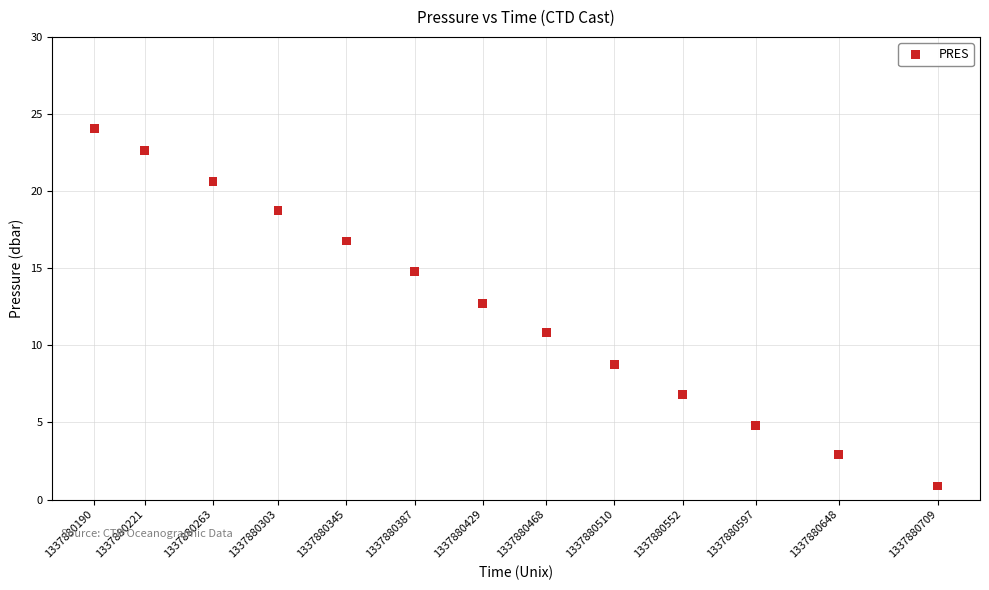

What Y value in the scatter plot is closest to 12?

12.7